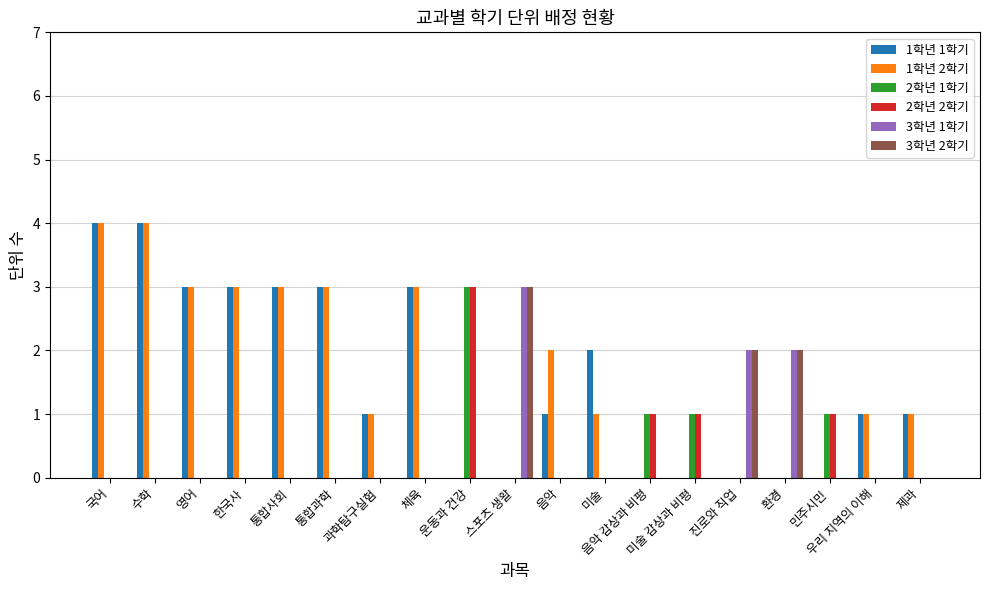

What is the greatest value displayed?

4